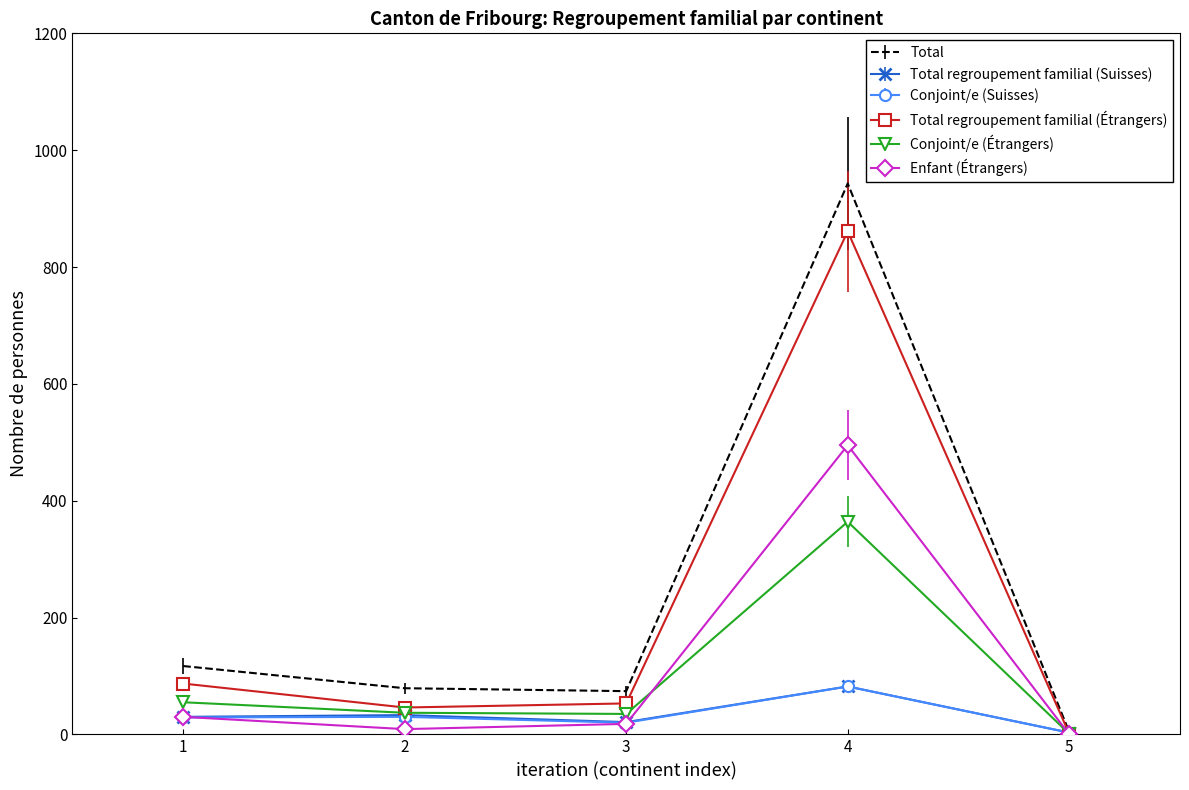

What is the maximum value shown in the chart?

943